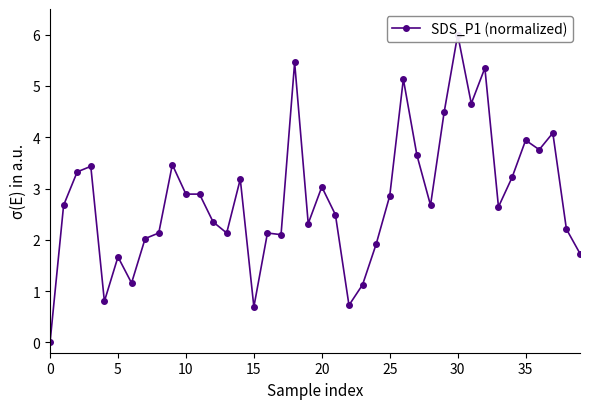

The value at 0 is -3.3. True or false?

False